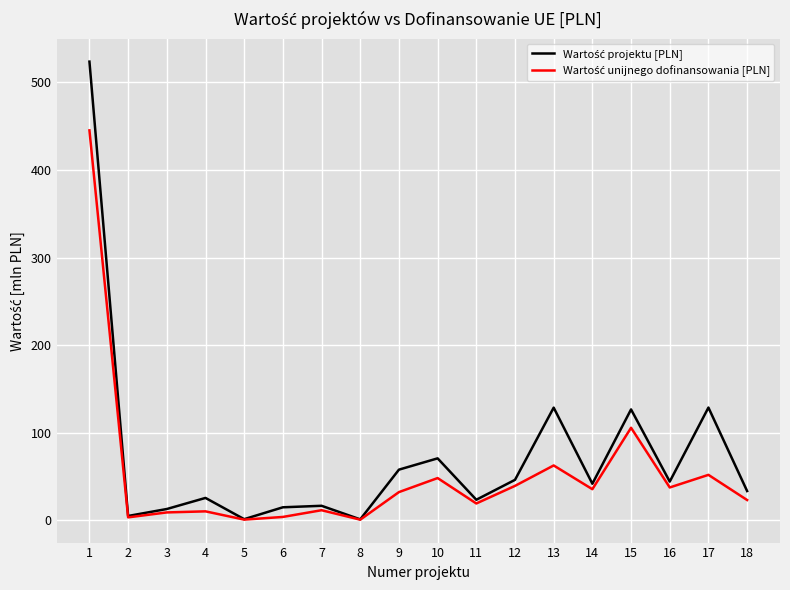

What is the spread (max minus min) of values at 1?

78.6